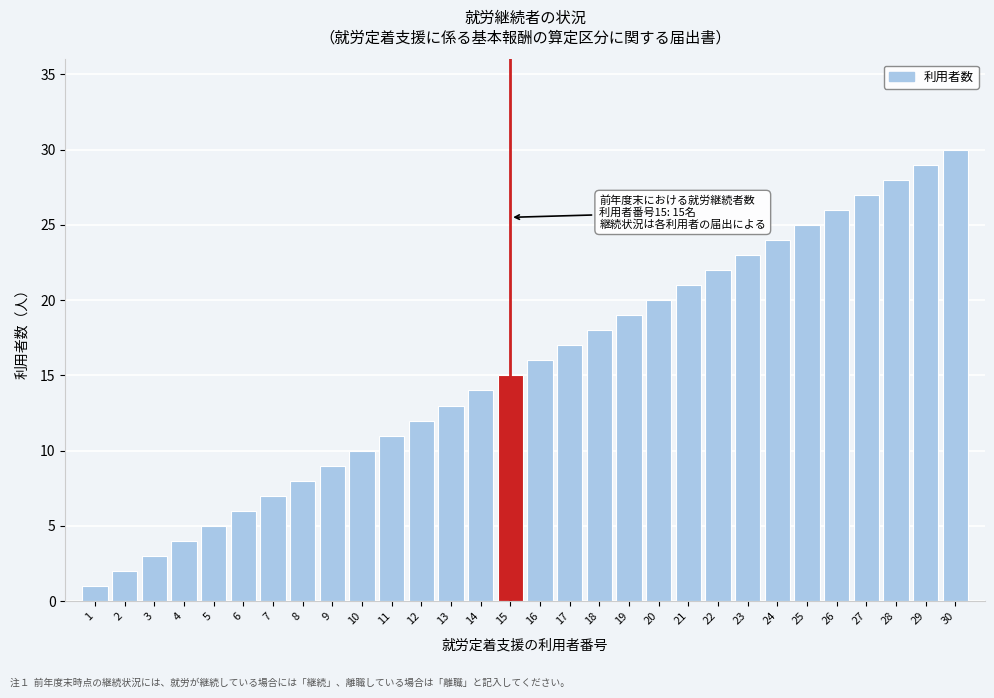

What is the maximum value shown in the chart?

30